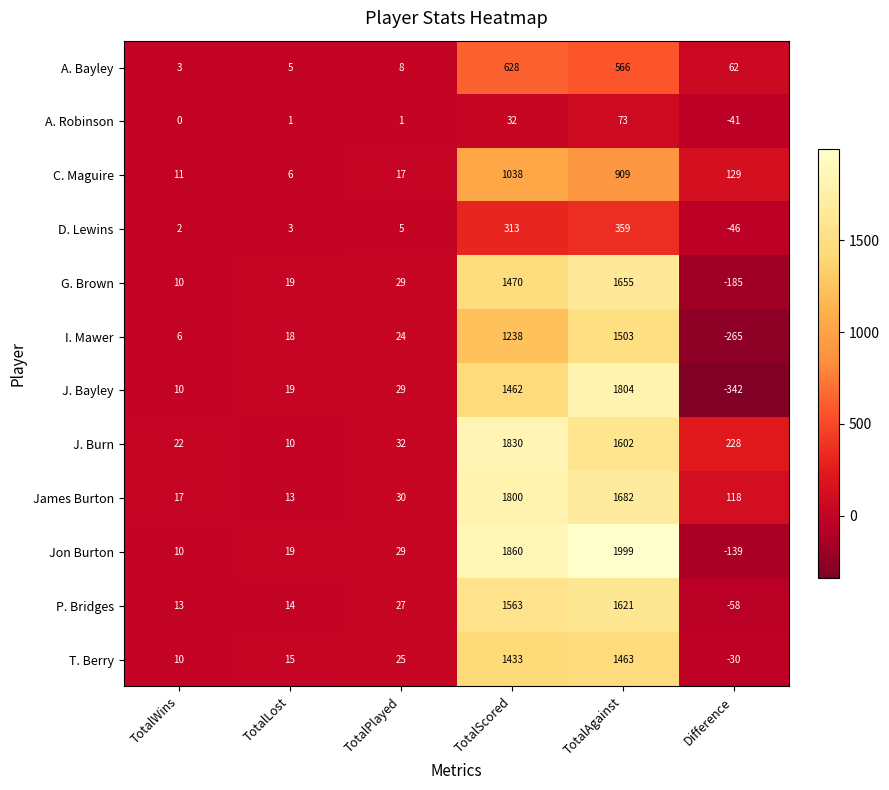

The A. Bayley series shows 37 at Difference. True or false?

False